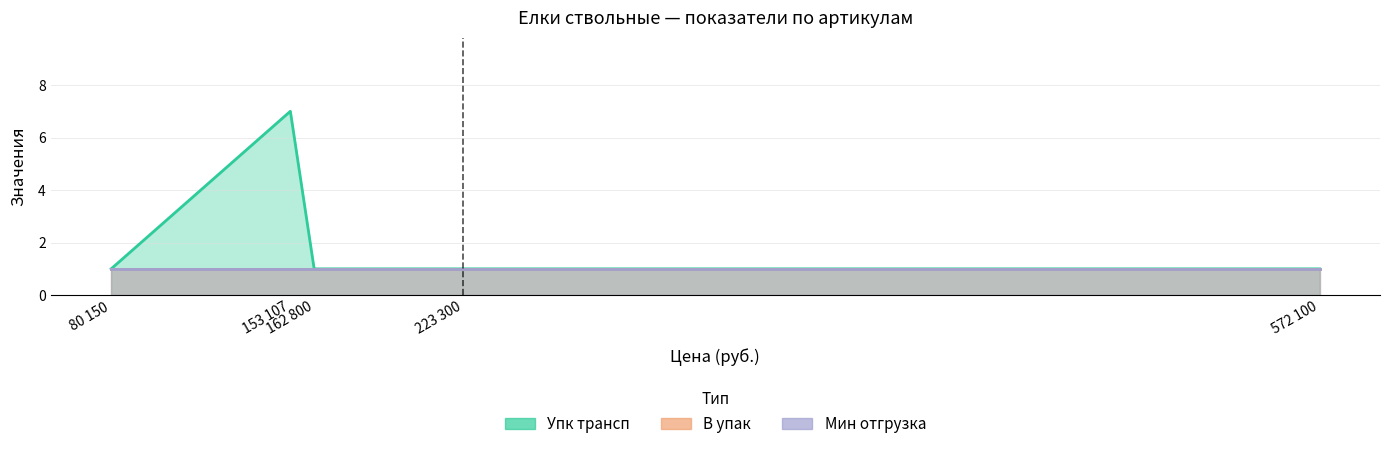

Where is Упк трансп nearest to the value 4?

533-330
153107